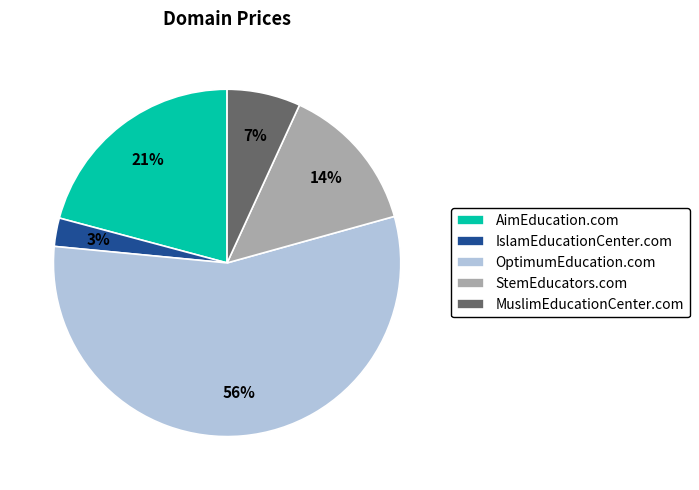

What is the majority slice?

OptimumEducation.com